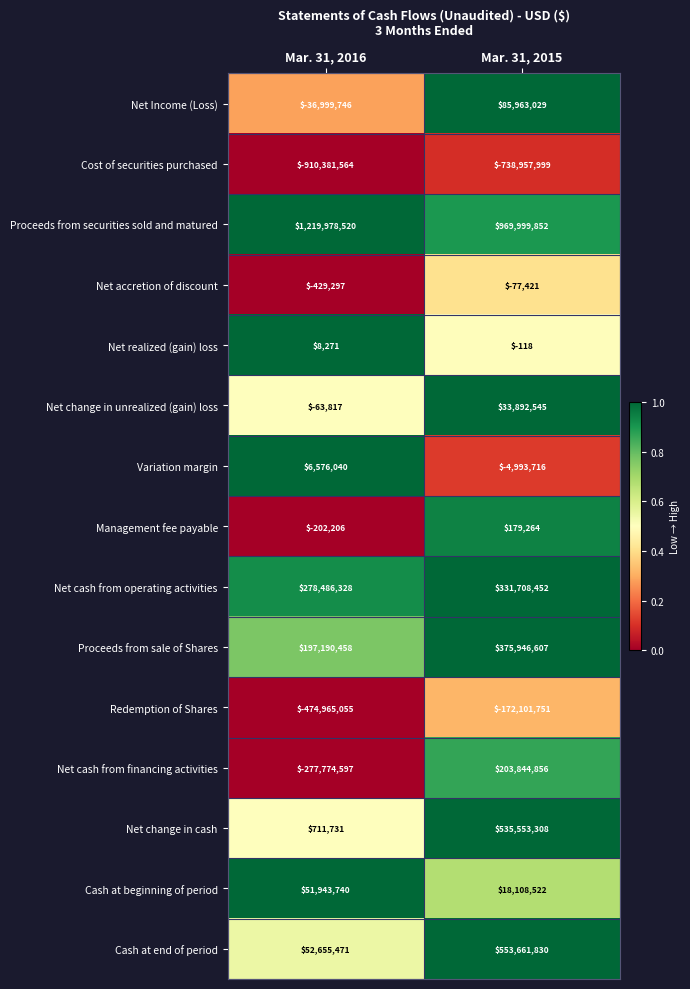

What is the sum of the Net Income (Loss) values at Mar. 31, 2016 and Mar. 31, 2015?

48963283